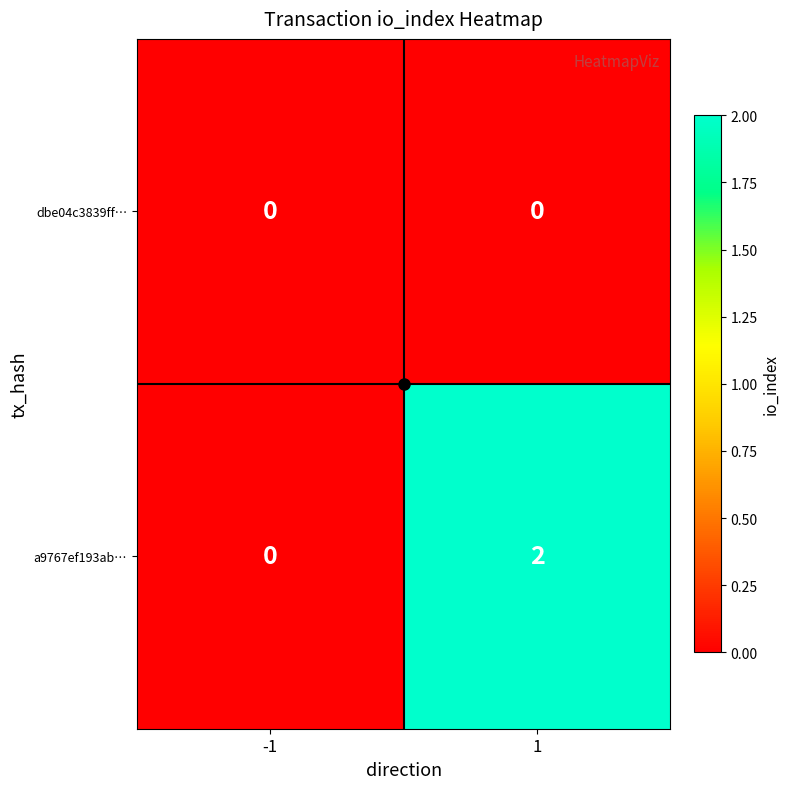

At which category does the chart reach its peak across all series?

1